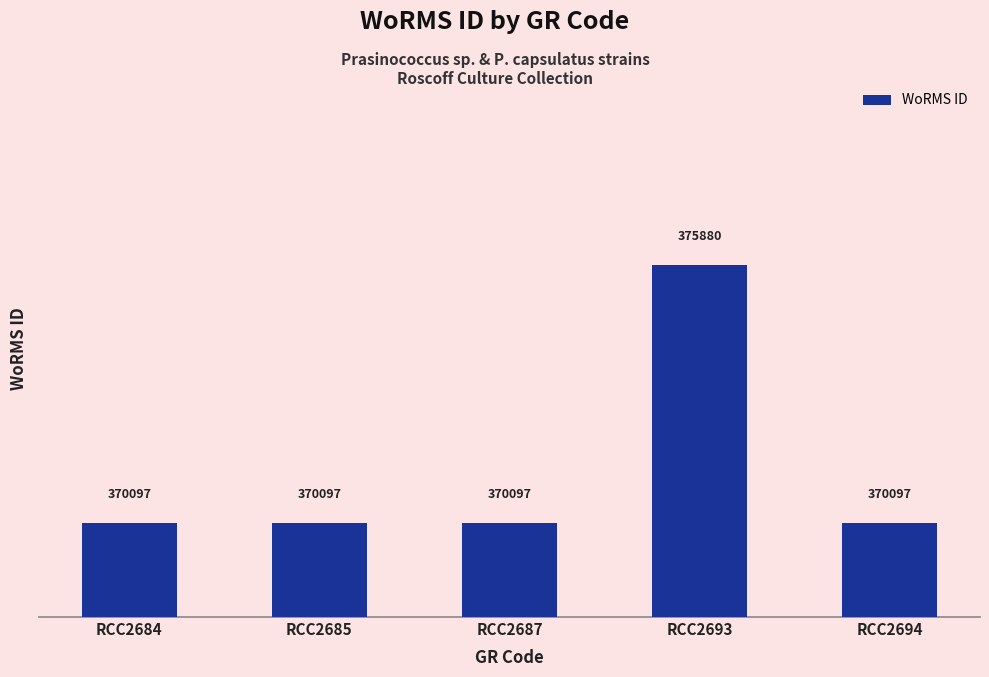

At which category does the chart reach its peak across all series?

RCC2693